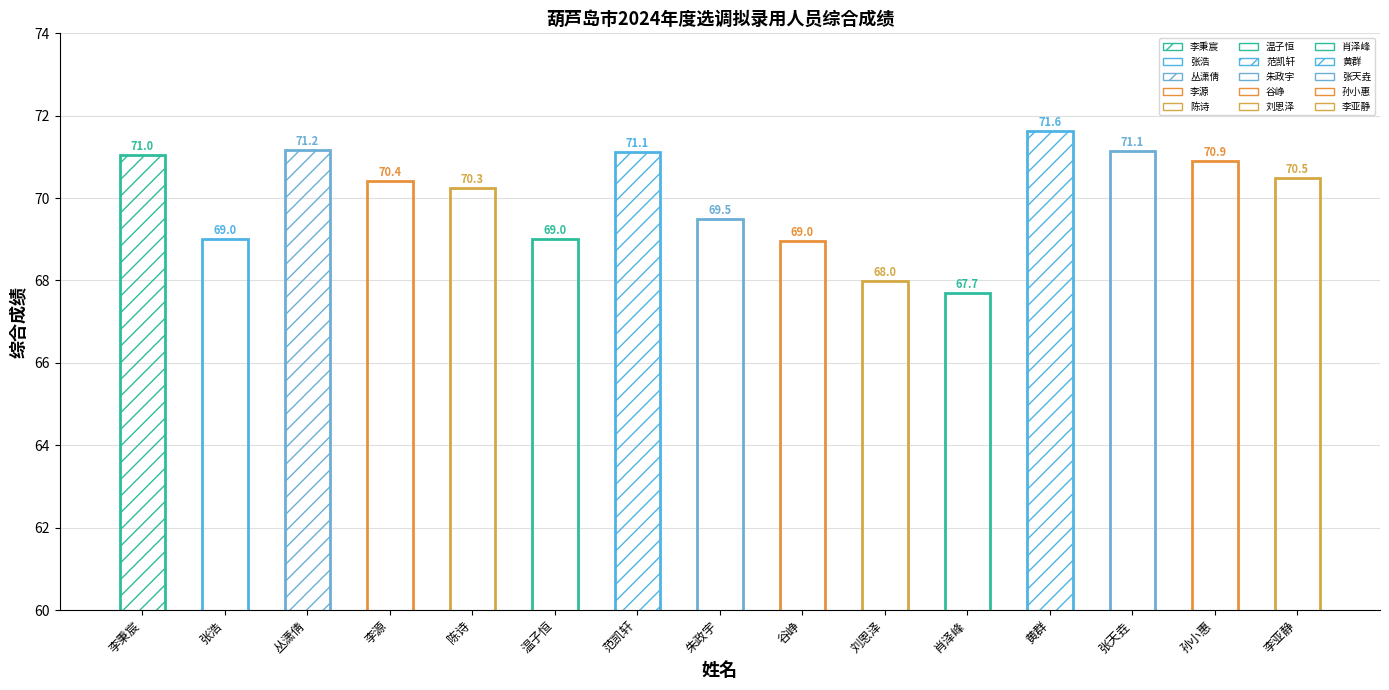

How many values are below 70?

6